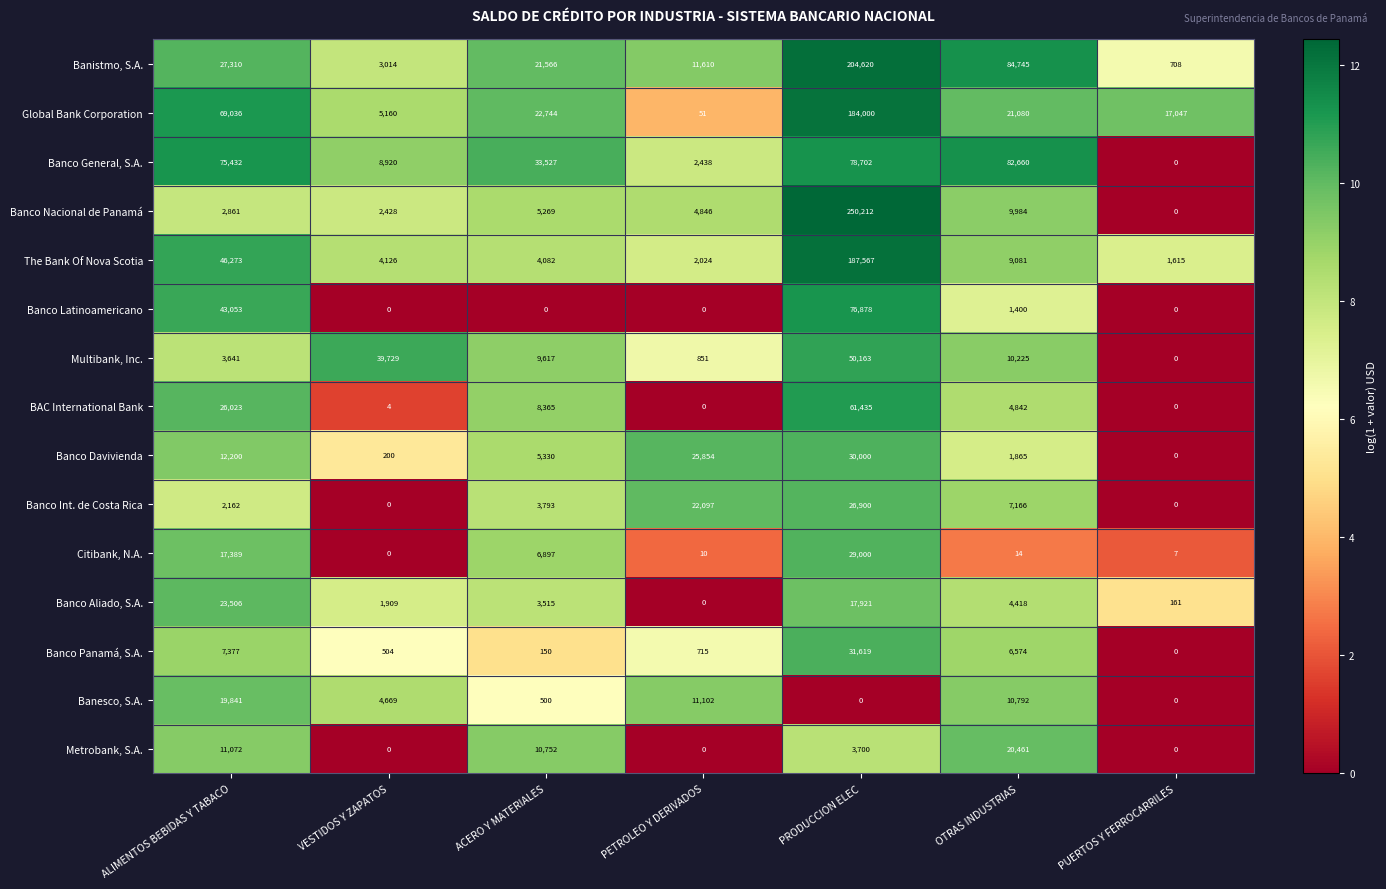

What is the sum of the Global Bank Corporation values at VESTIDOS Y ZAPATOS and ACERO Y MATERIALES?

27904